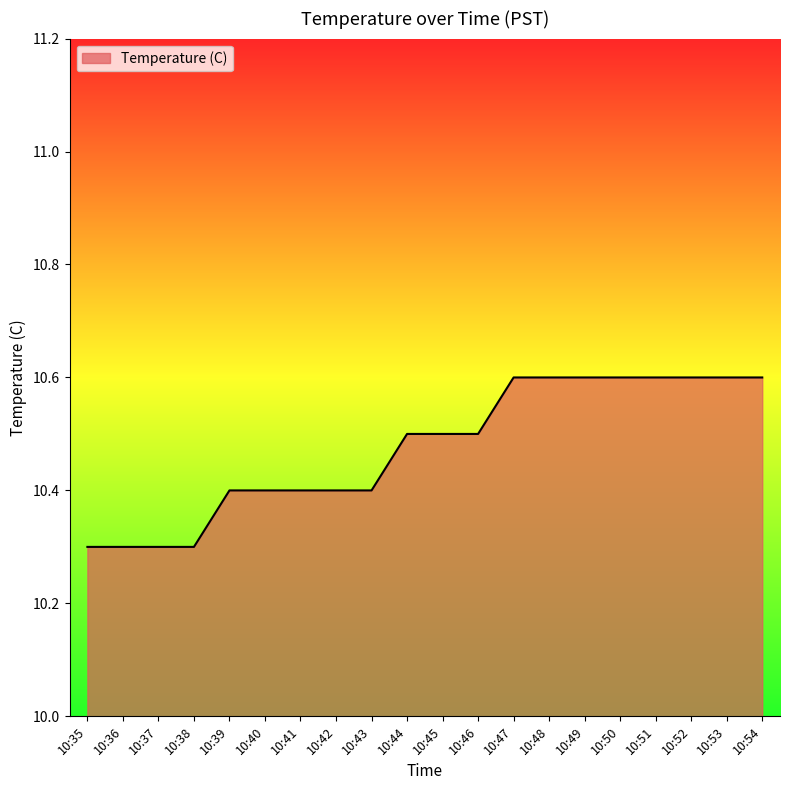

What is the average value?

10.5